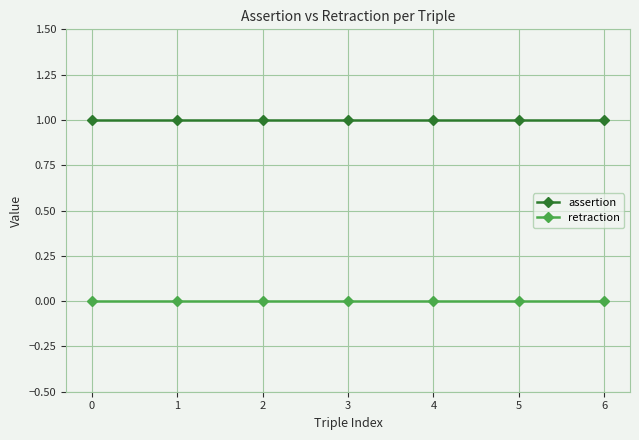

What is the average value of the assertion series?

1